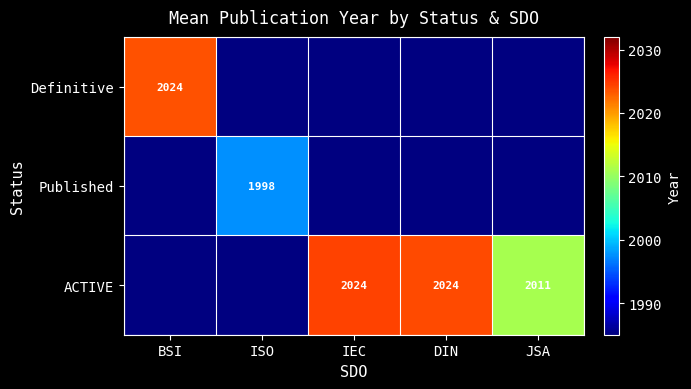

Count the number of data series in this chart.

3